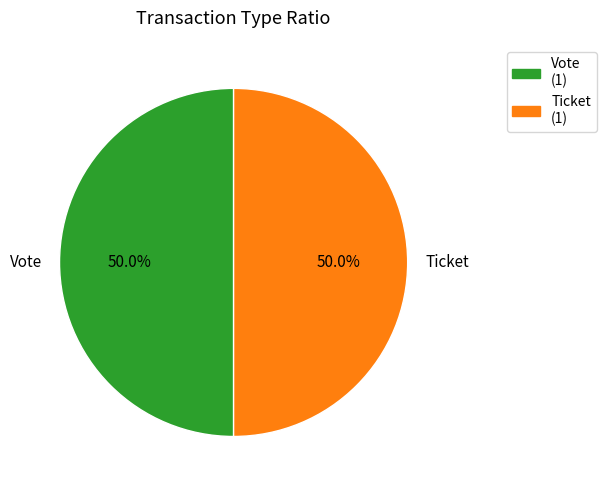

Approximately how many times larger is the value at Vote compared to Ticket?

1.0